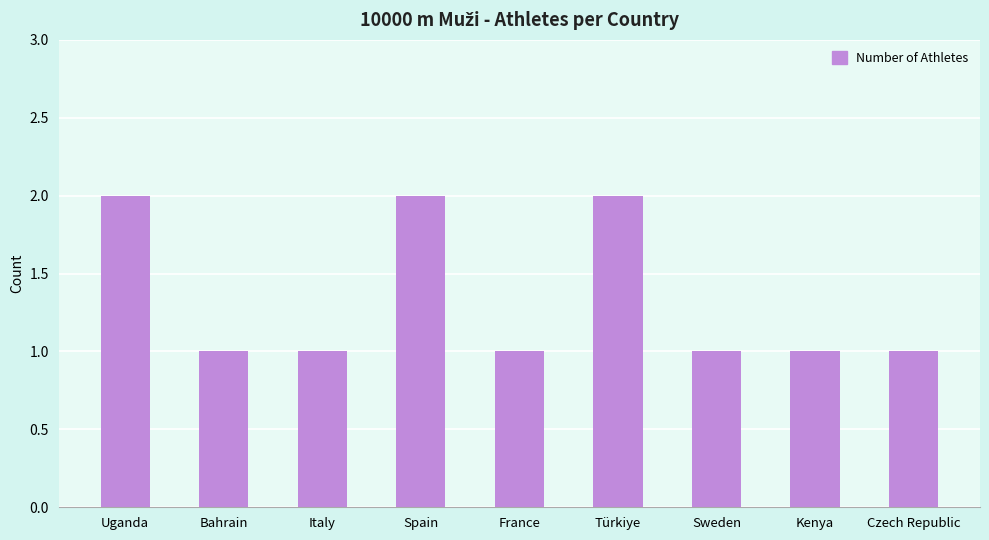

Reading right to left, what are all the values shown in this chart?

1	1	1	2	1	2	1	1	2